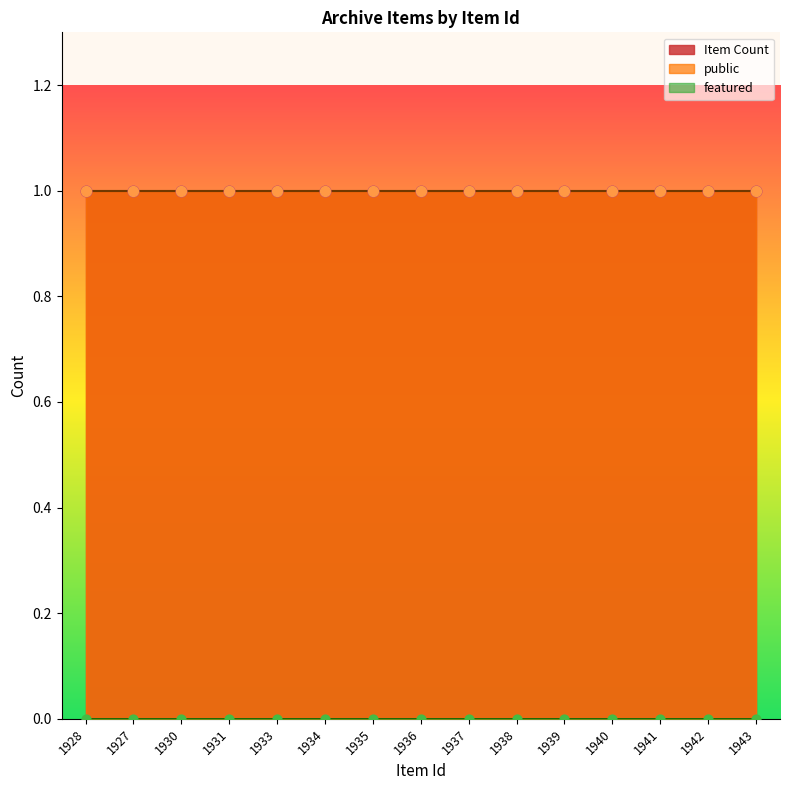

Which series has the largest Y range (max minus min)?

Item Count